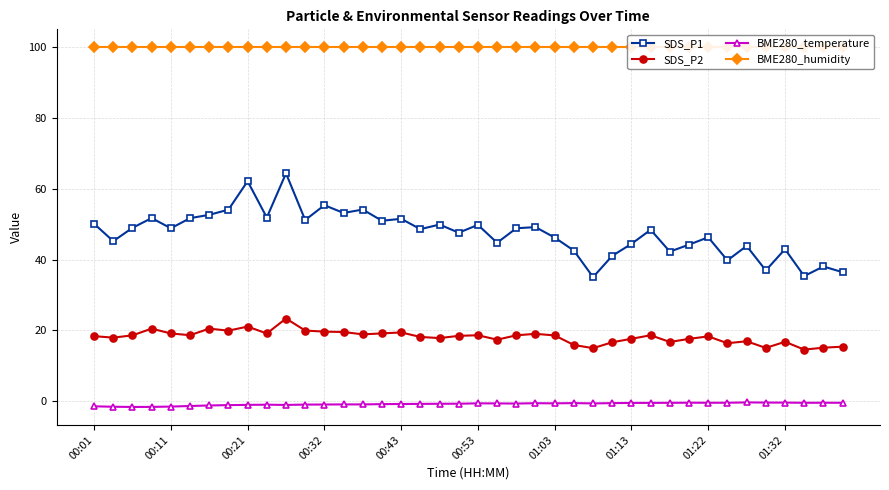

What is the difference between the second highest and minimum values in the SDS_P2 series?

6.5